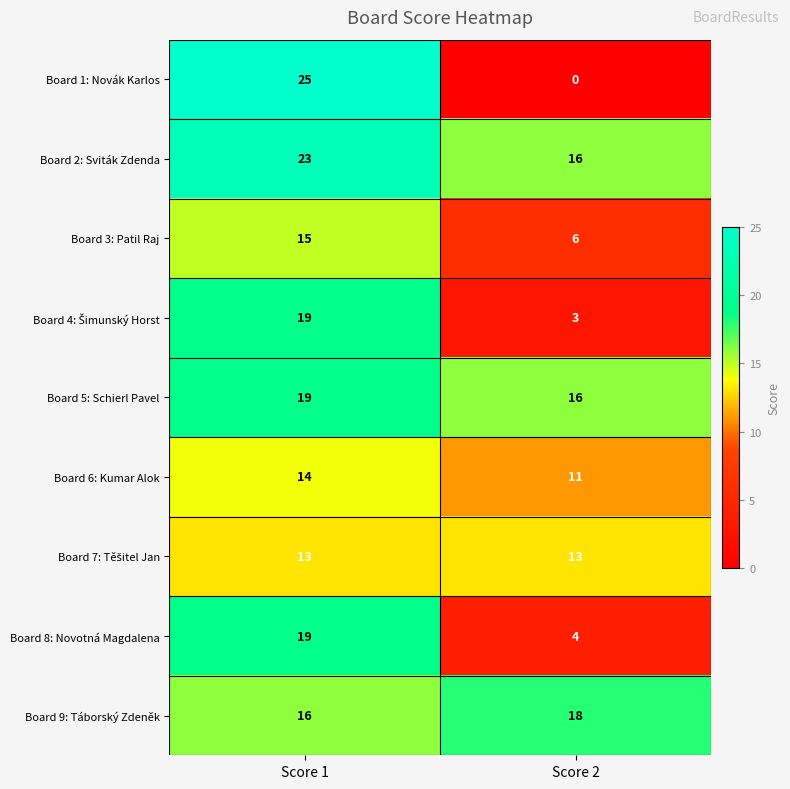

Which series has the largest range (max minus min)?

Board 1: Novák Karlos